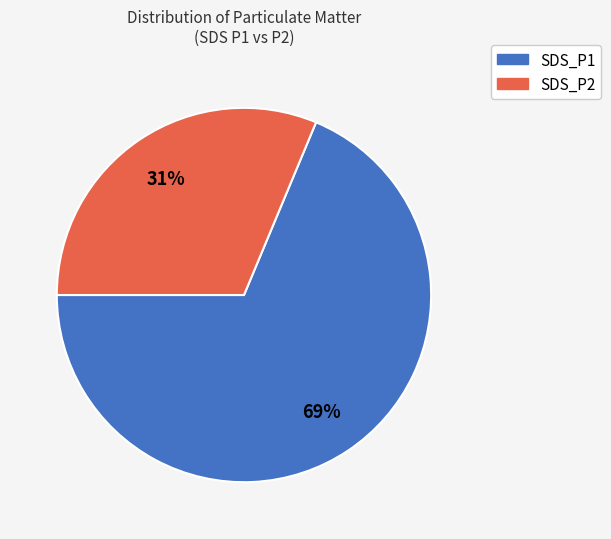

Is SDS_P2 the majority of the pie?

No